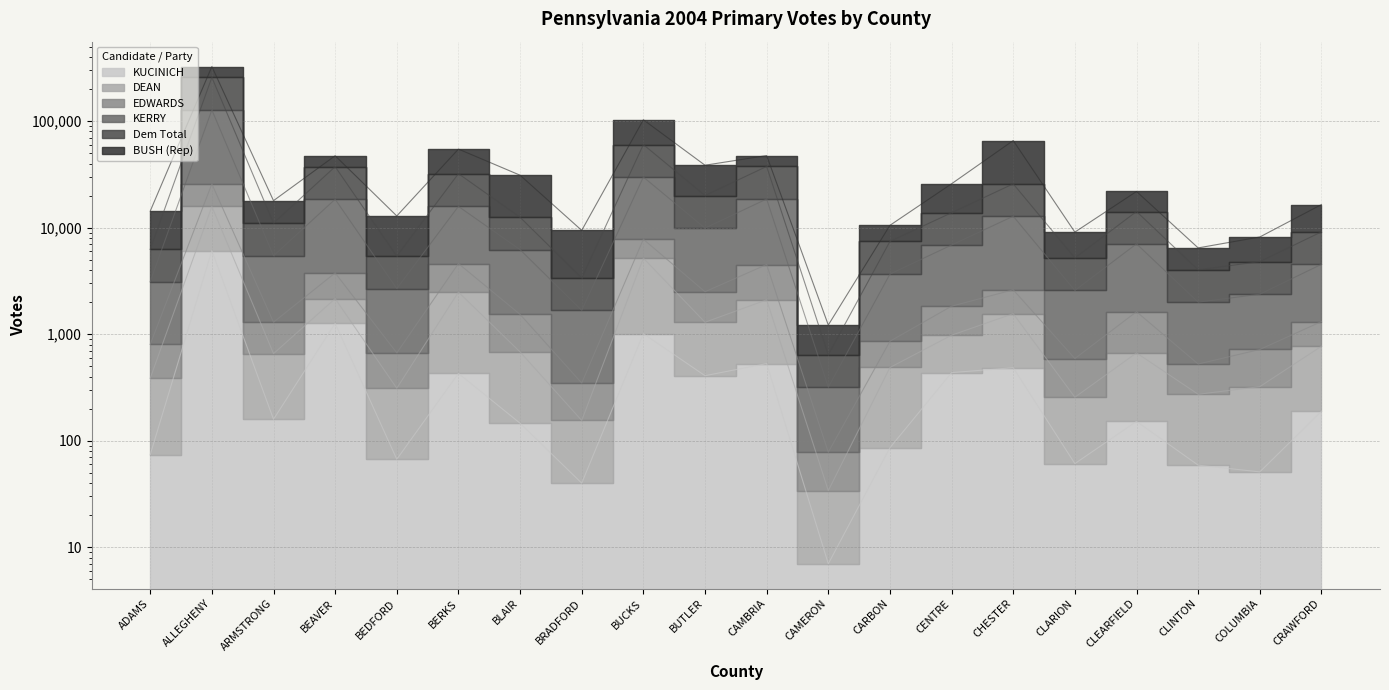

At how many categories does at least one series exceed 19241?

7